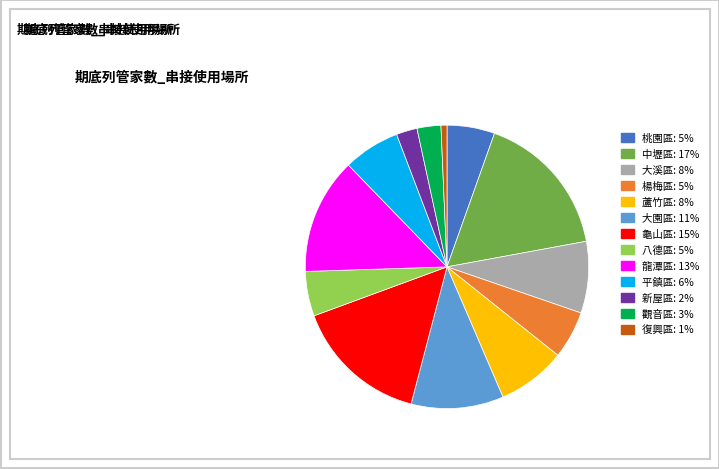

True or false: 龜山區 accounts for 28% of the total.

False